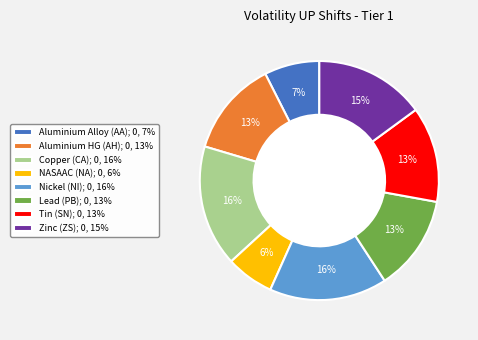

Is it true that Copper (CA) is 16% of the pie?

True